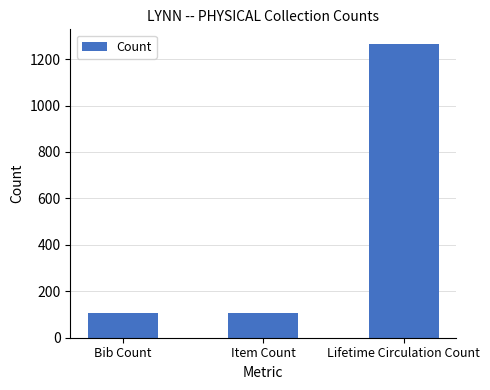

What is the label of the 1st bar from the left?

Bib Count